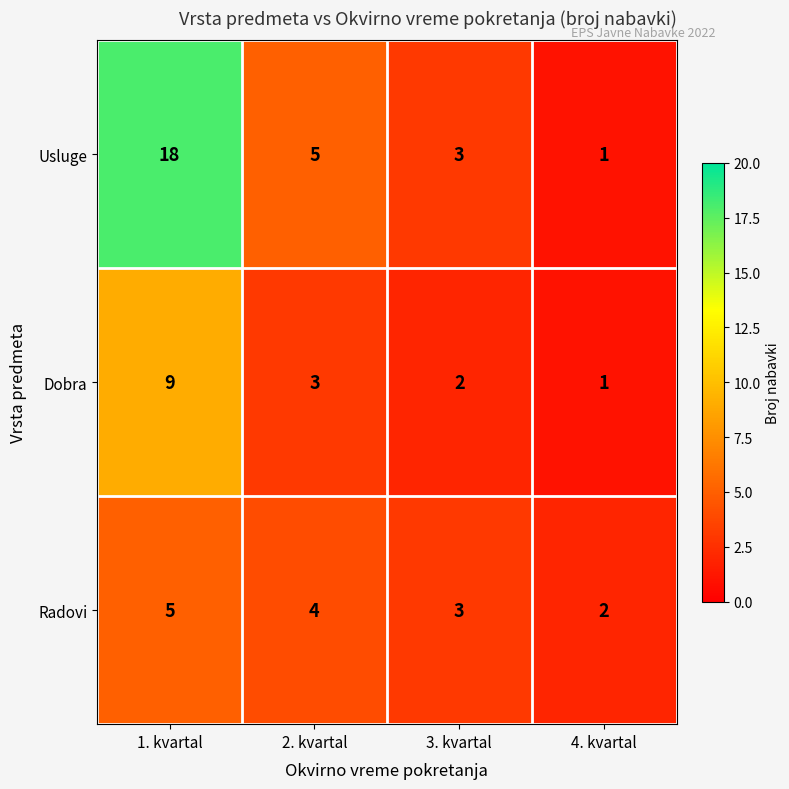

What is the maximum value shown in the chart?

18